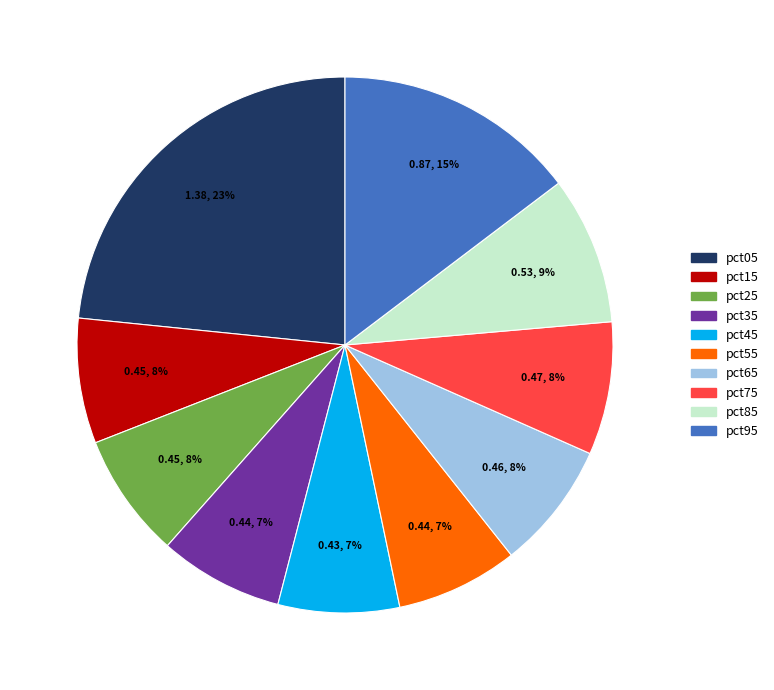

Does pct15 represent more than half of the total?

No